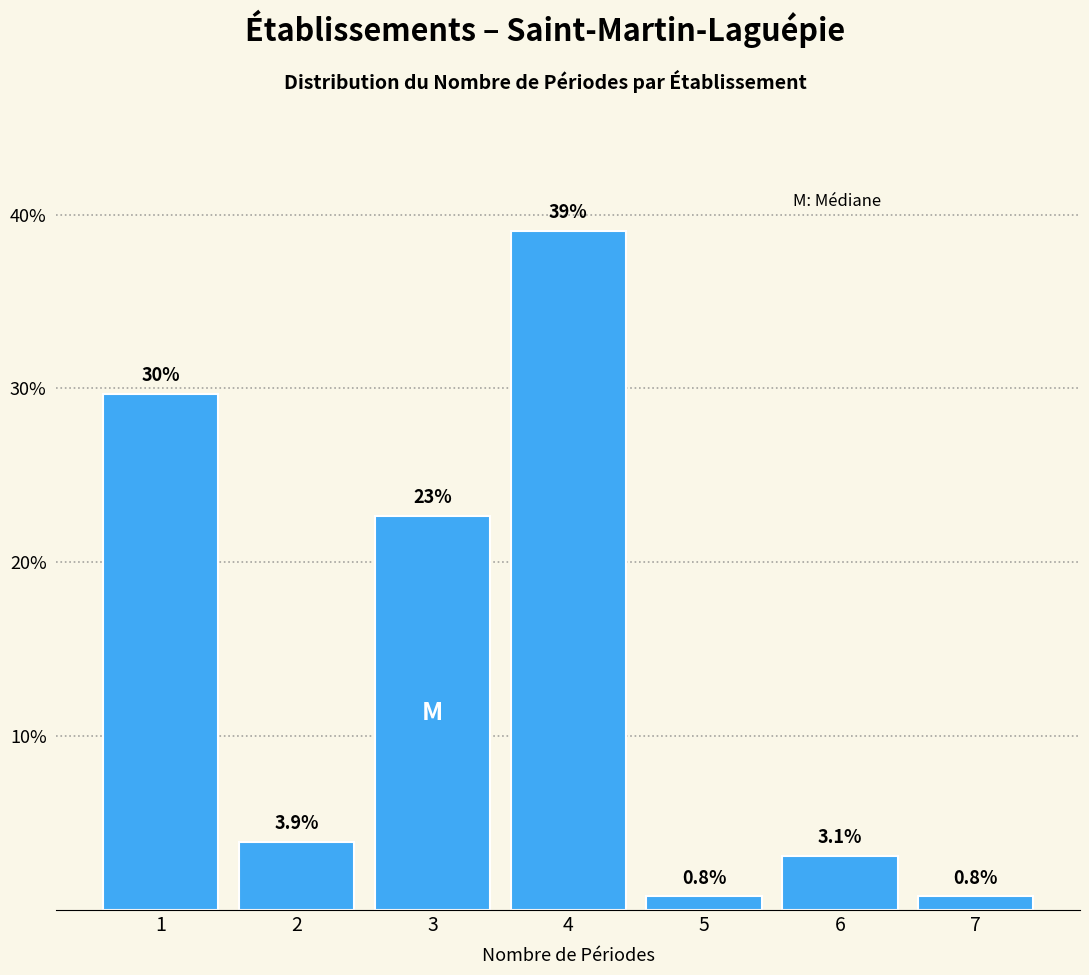

Reading right to left, extract all data points from this chart.

7=0.8	6=3.1	5=0.8	4=39.1	3=22.7	2=3.9	1=29.7